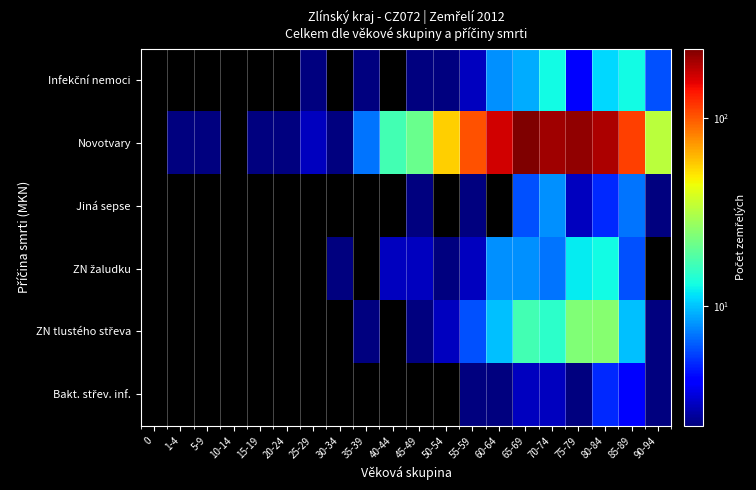

What is the spread (max minus min) of values at 85-89?

108